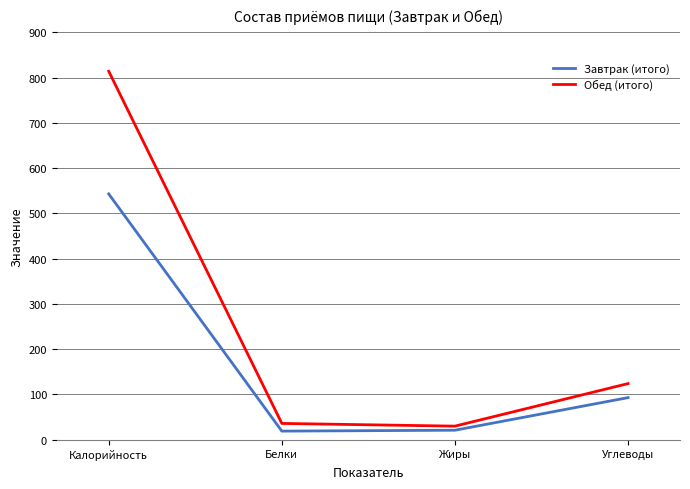

Which label corresponds to the largest value in the chart?

Калорийность